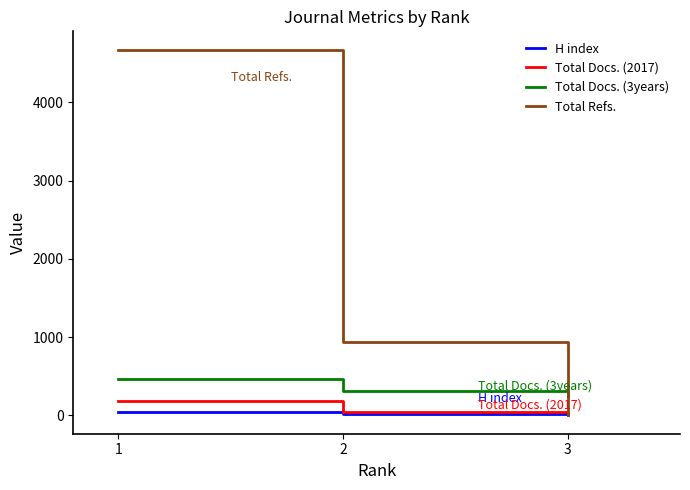

What is the greatest value displayed?

4672